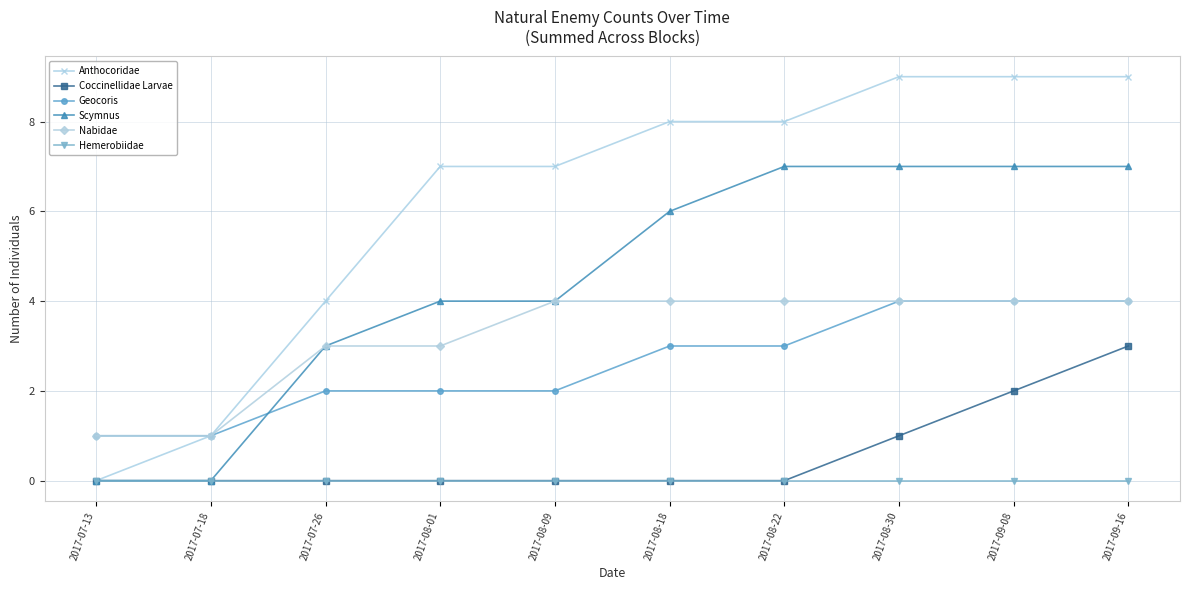

Reading right to left, list all the values displayed in this chart.

Anthocoridae: 9	9	9	8	8	7	7	4	1	0
Coccinellidae Larvae: 3	2	1	0	0	0	0	0	0	0
Geocoris: 4	4	4	3	3	2	2	2	1	1
Scymnus: 7	7	7	7	6	4	4	3	0	0
Nabidae: 4	4	4	4	4	4	3	3	1	1
Hemerobiidae: 0	0	0	0	0	0	0	0	0	0